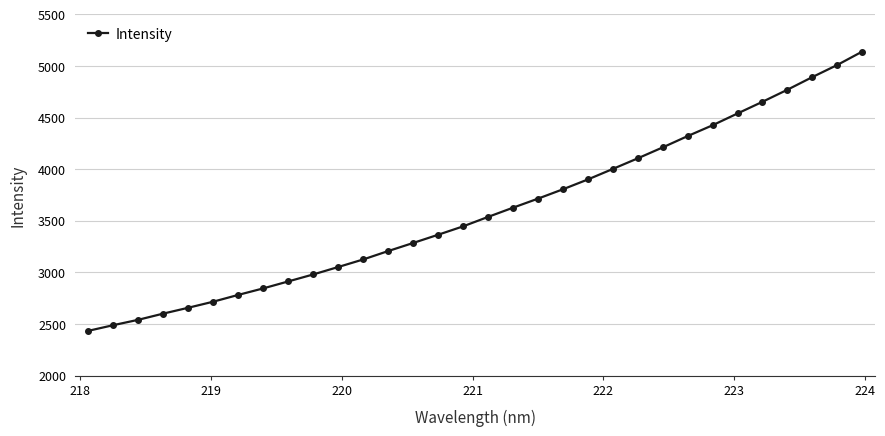

What is the value of the 30th point from the left?

4892.2